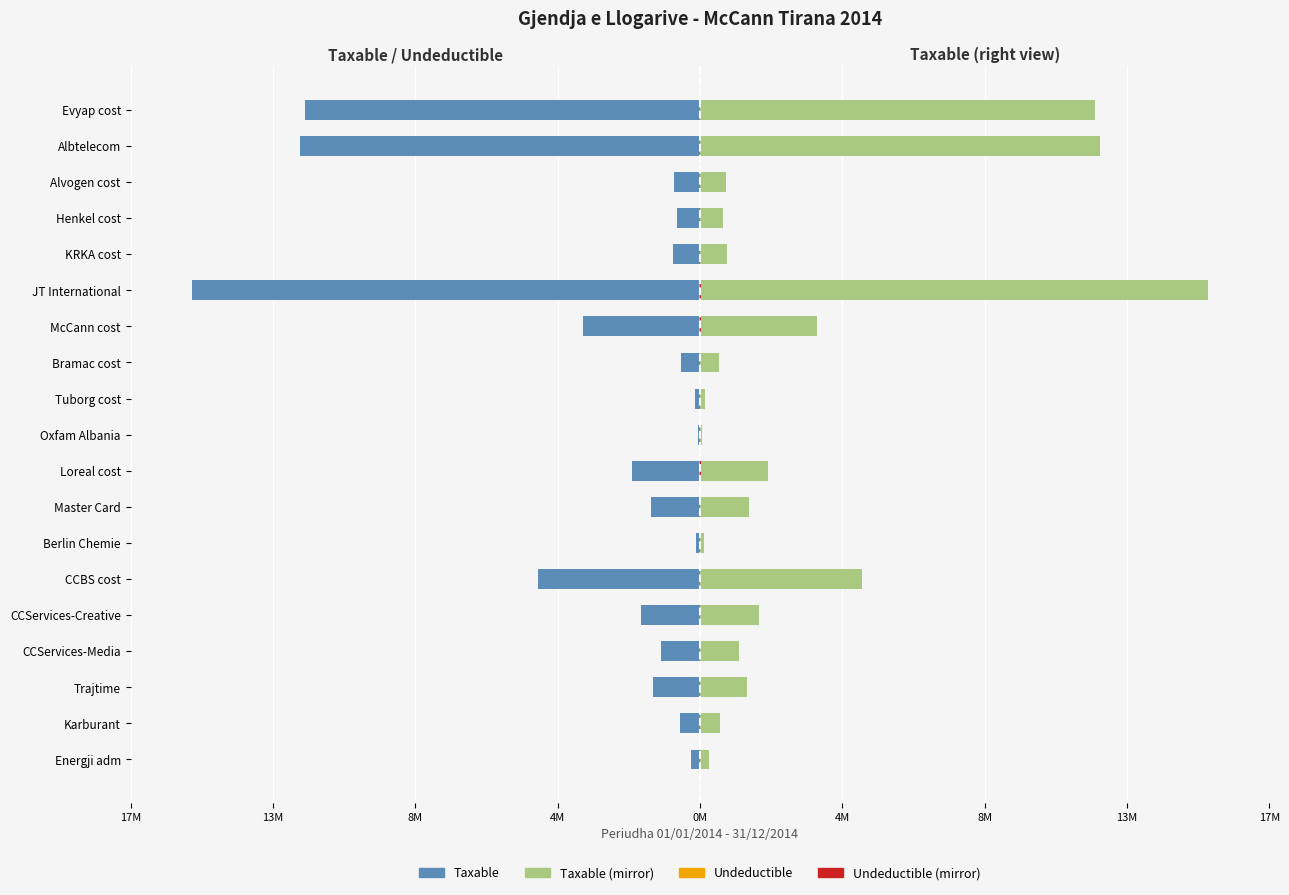

Which series has the largest total across all categories?

Taxable (right)